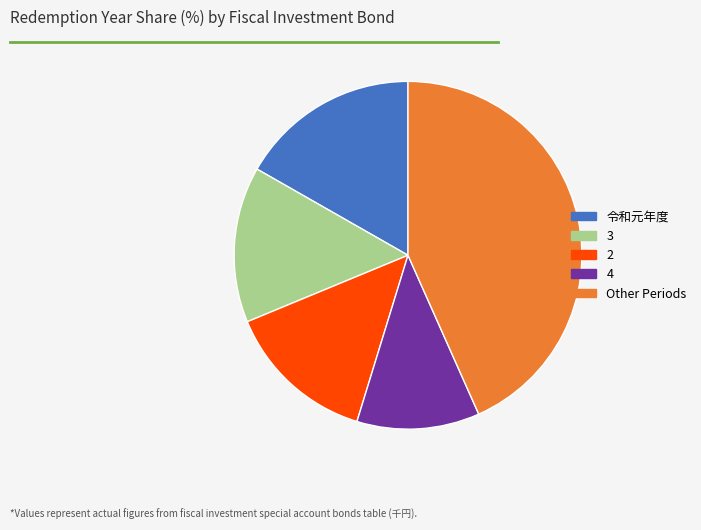

Is there any slice that represents more than half of the pie?

No